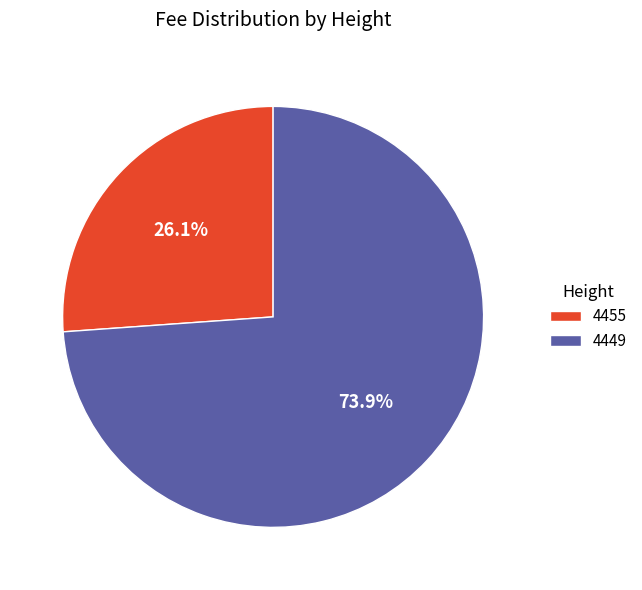

Count the number of slices in the pie.

2